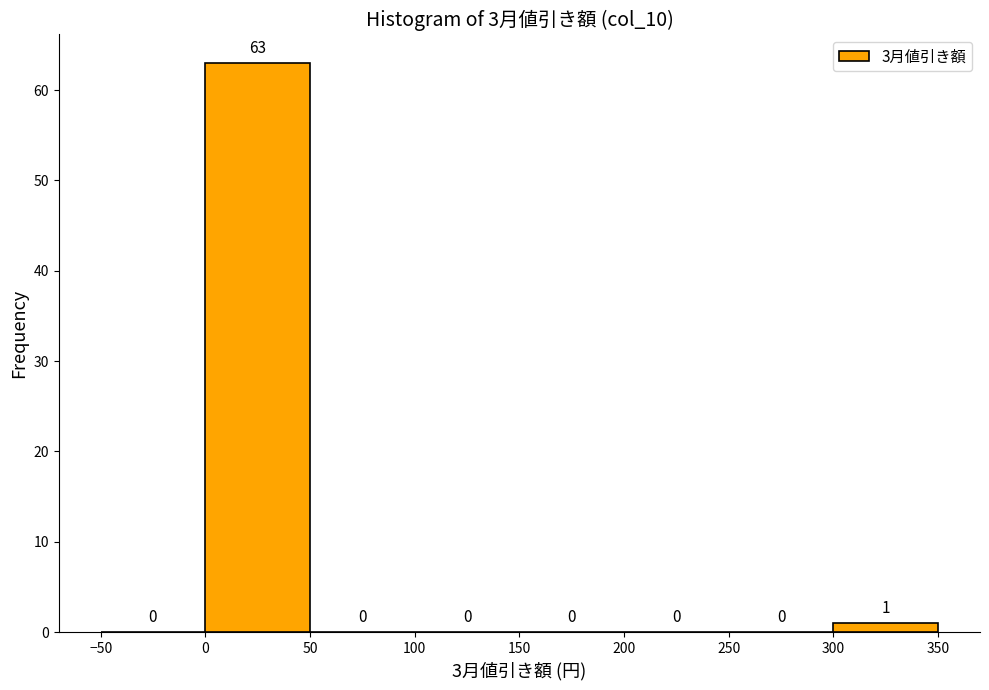

Reading left to right, list every bar in this chart as the range it spans on the x-axis followed by its height.

-50 to 0: 0
0 to 50: 63
50 to 100: 0
100 to 150: 0
150 to 200: 0
200 to 250: 0
250 to 300: 0
300 to 350: 1